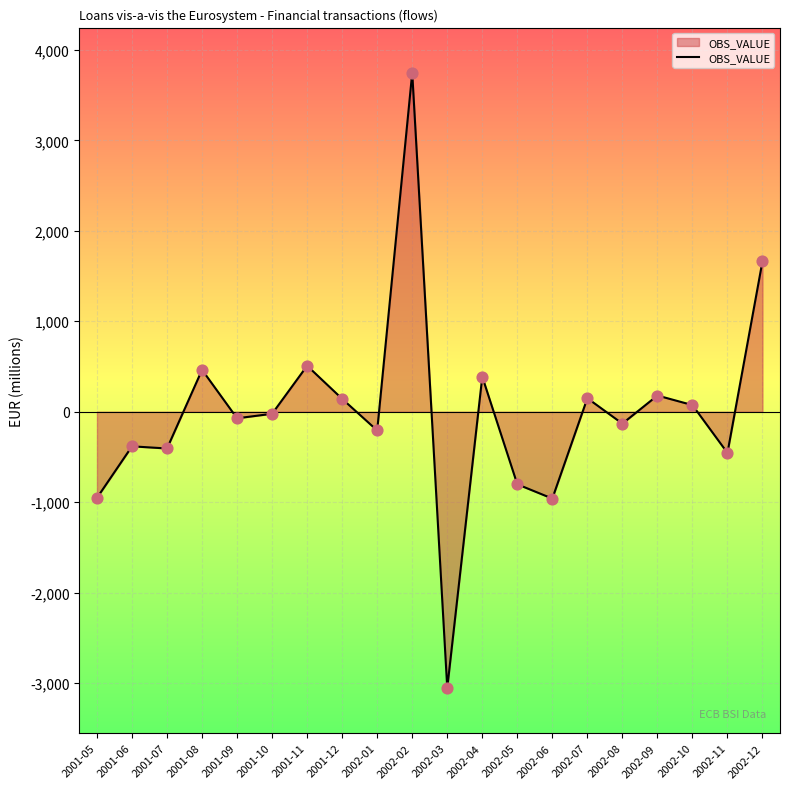

What is the change in value from 2002-01 to 2002-12?

+1873